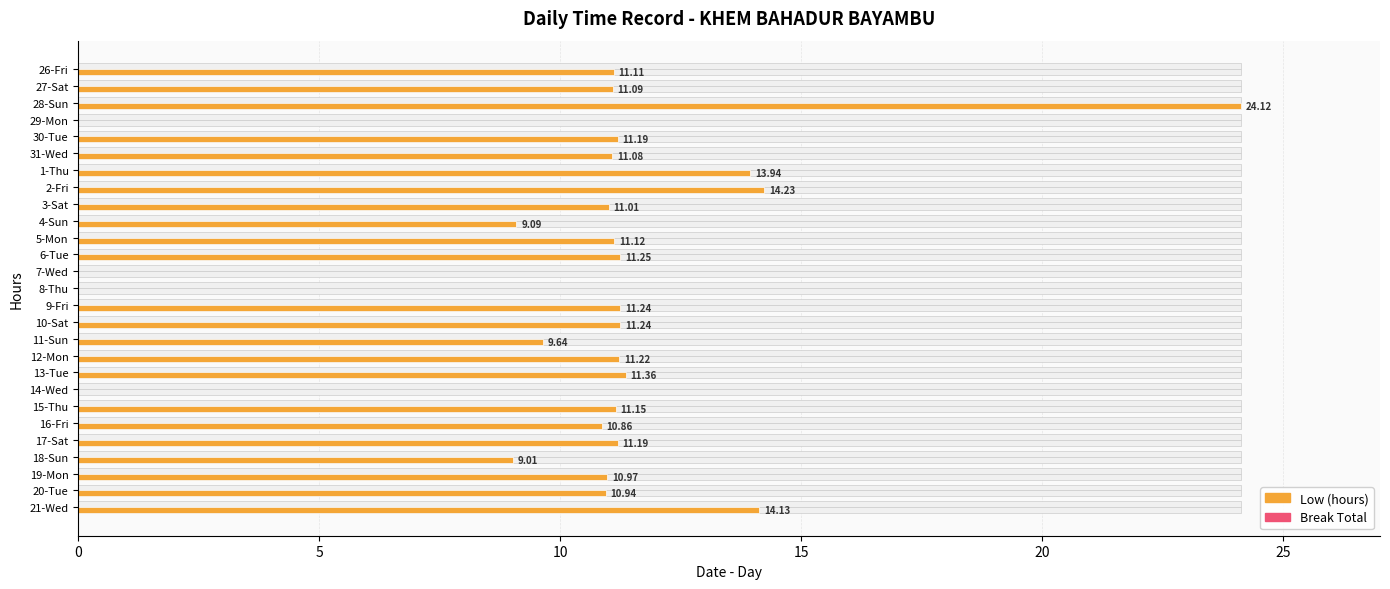

How many series are shown in this chart?

2